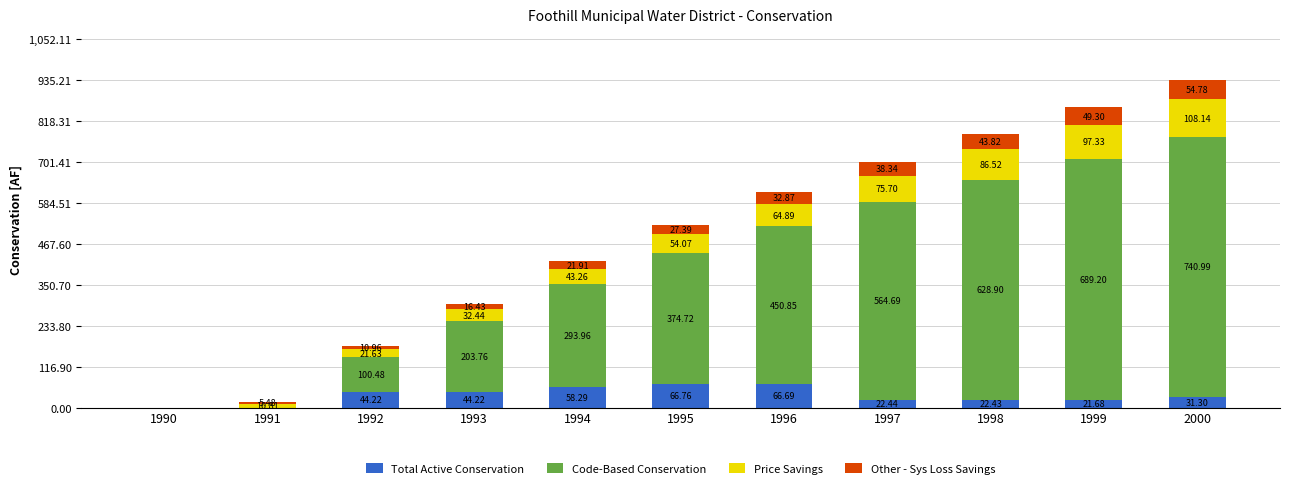

Are the bars horizontal?

No